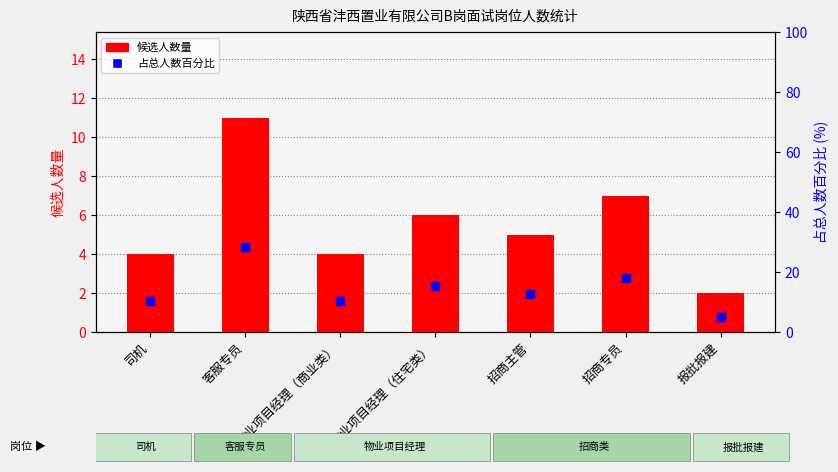

Which series has the largest total across all categories?

占总人数百分比